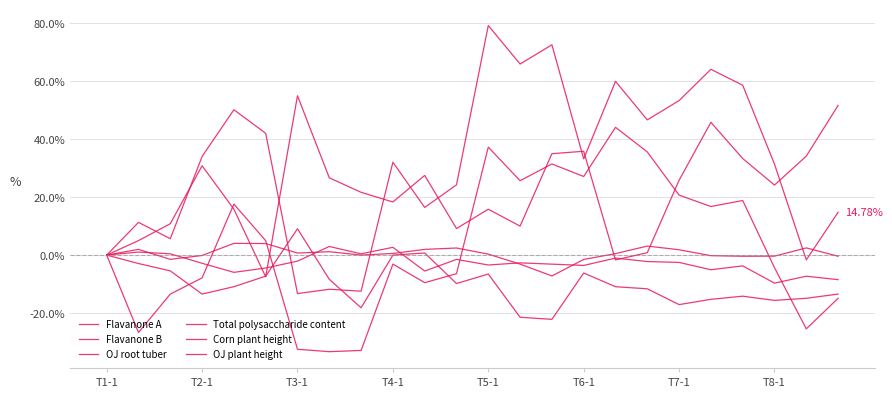

How many lines are shown in the chart?

6